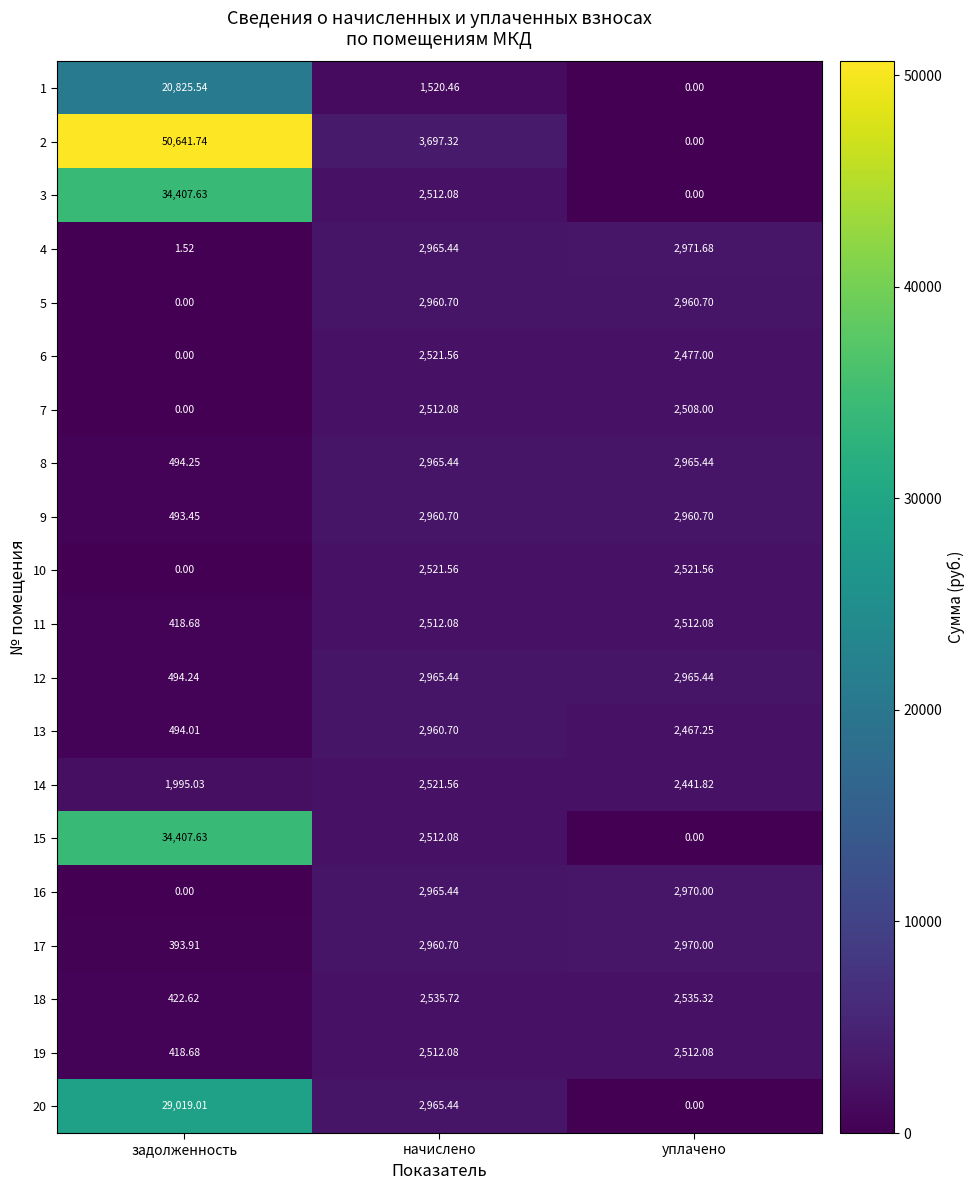

Which label corresponds to the largest value in the chart?

задолженность